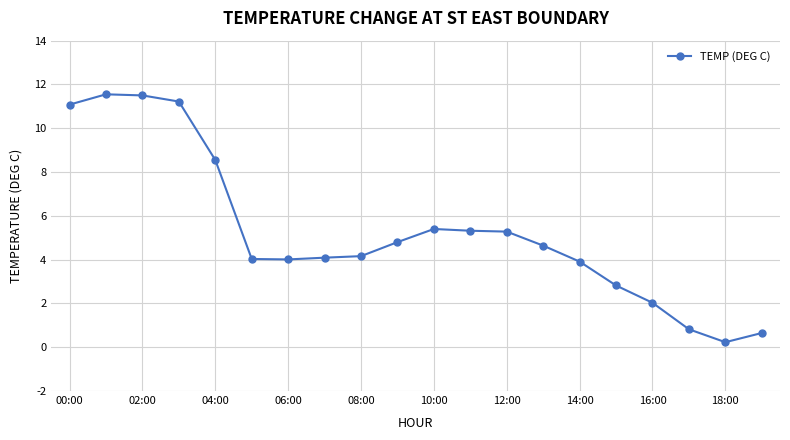

True or false: there are more than 0 points higher than both neighbors.

True